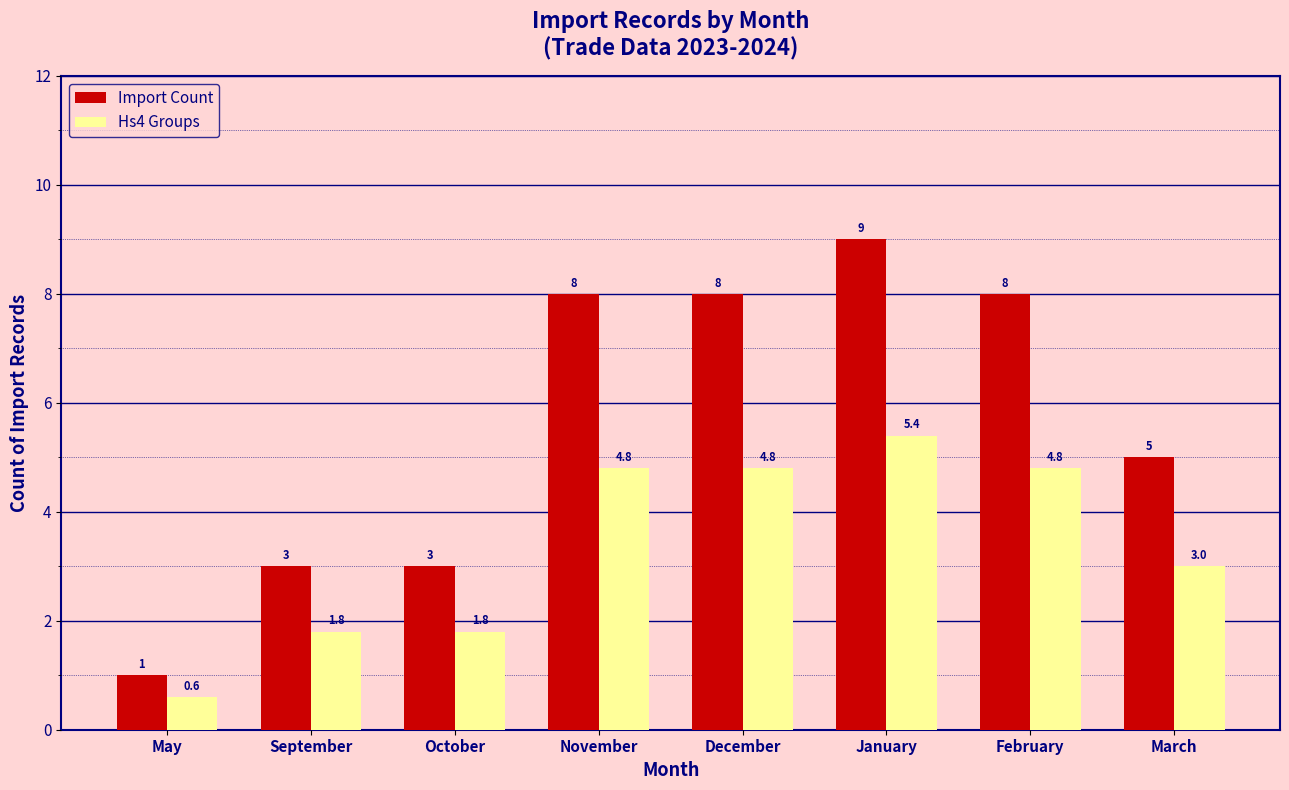

Between May and September, which series saw the biggest shift?

Import Count